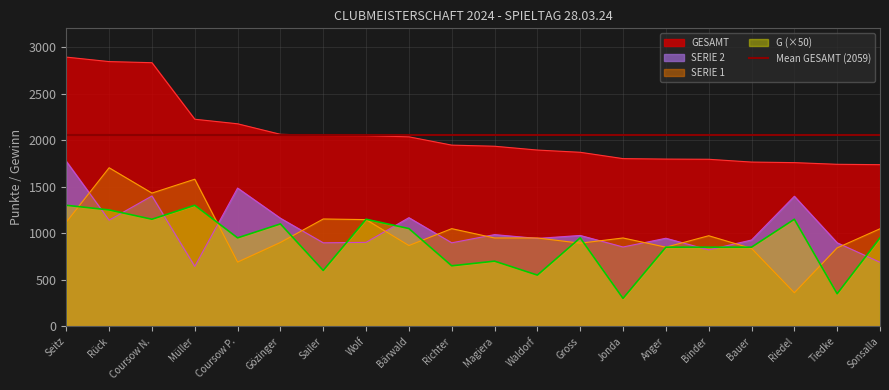

How many intersections are there between SERIE 2 and G?

9